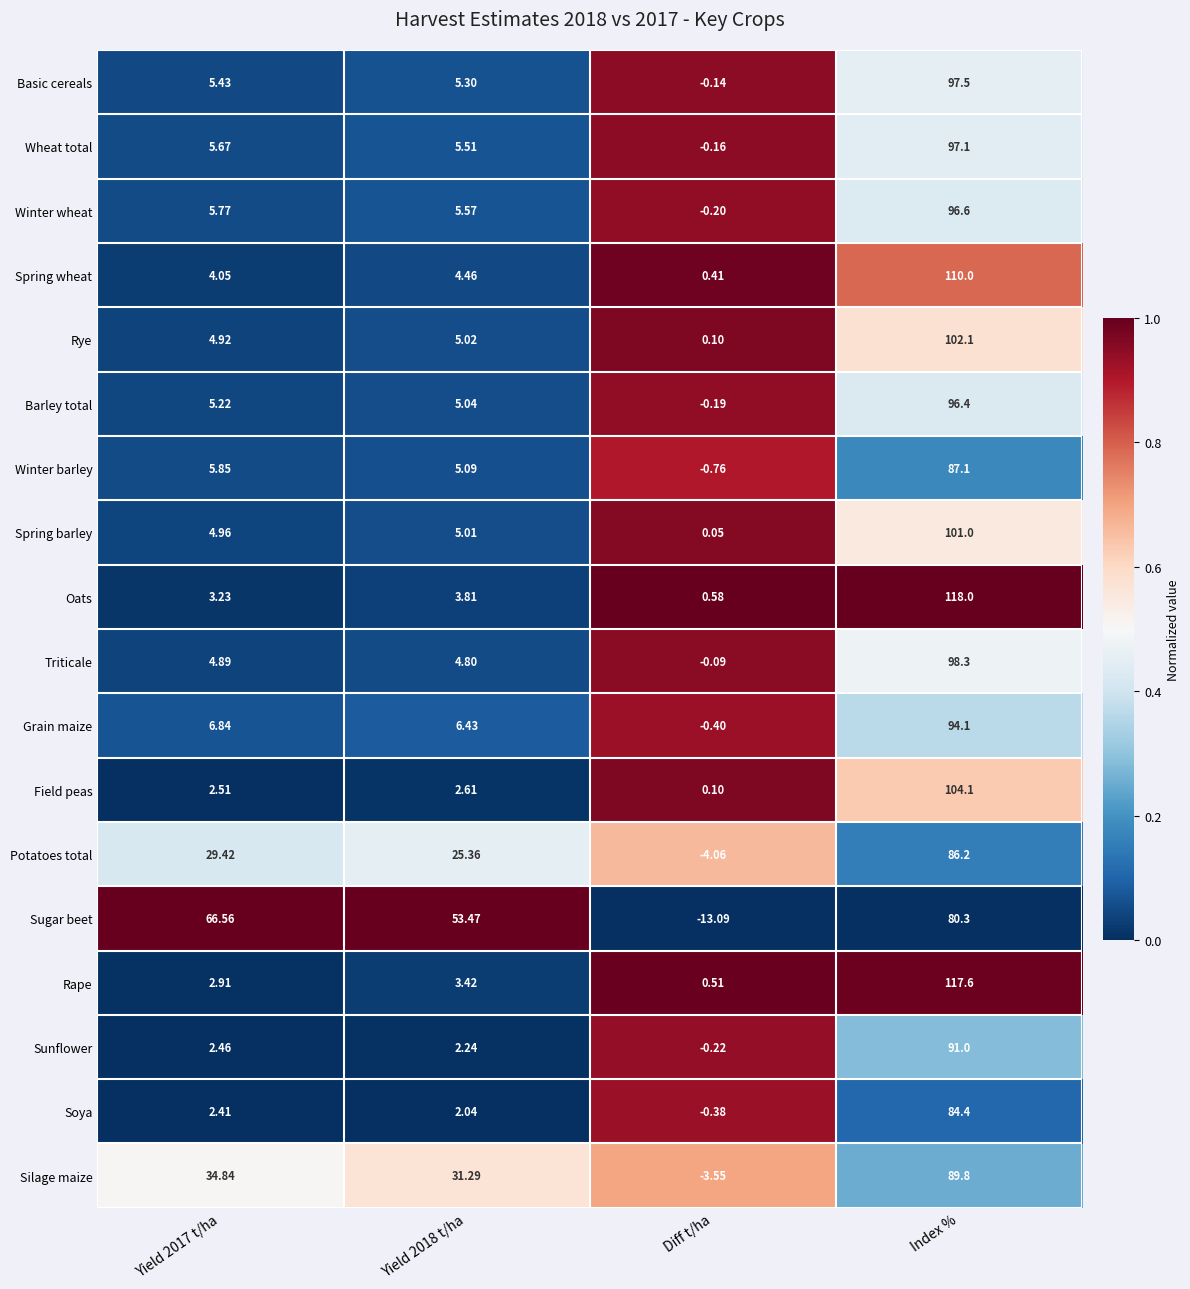

List the series in order of their peak value, highest first.

Oats, Rape, Spring wheat, Field peas, Rye, Spring barley, Triticale, Basic cereals, Wheat total, Winter wheat, Barley total, Grain maize, Sunflower, Silage maize, Winter barley, Potatoes total, Soya, Sugar beet